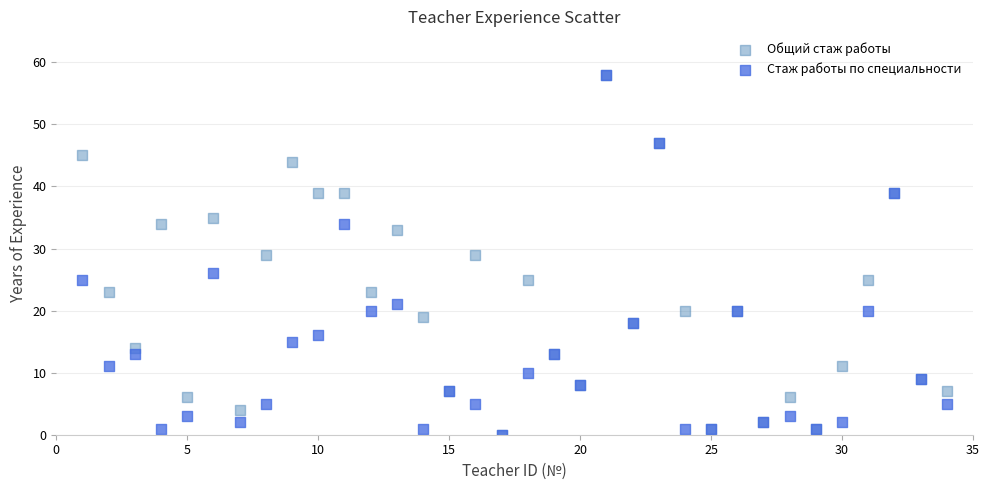

What are all the series names shown in the legend?

Общий стаж работы, Стаж работы по специальности